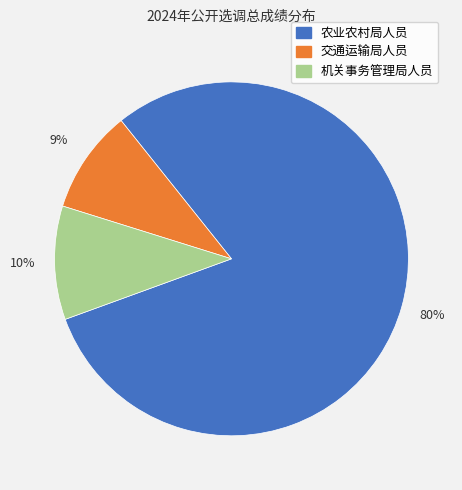

Is there a majority slice in this chart?

Yes